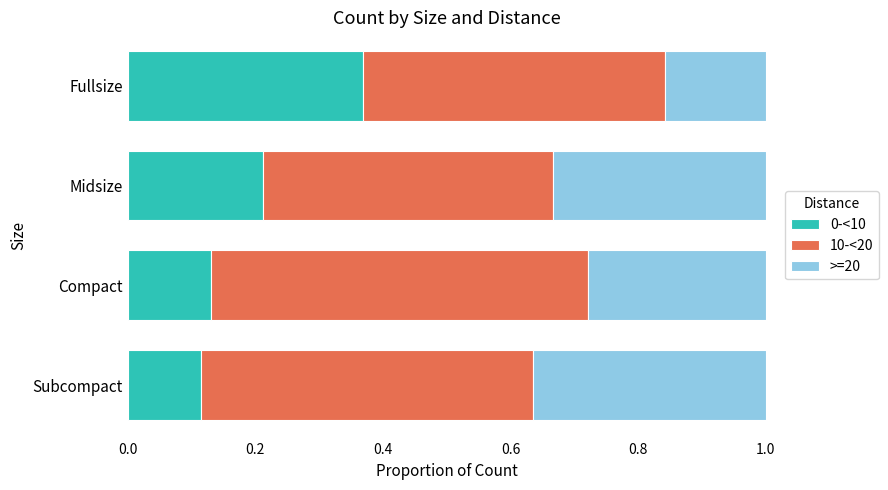

What is the total value across all series at Subcompact?

1.0